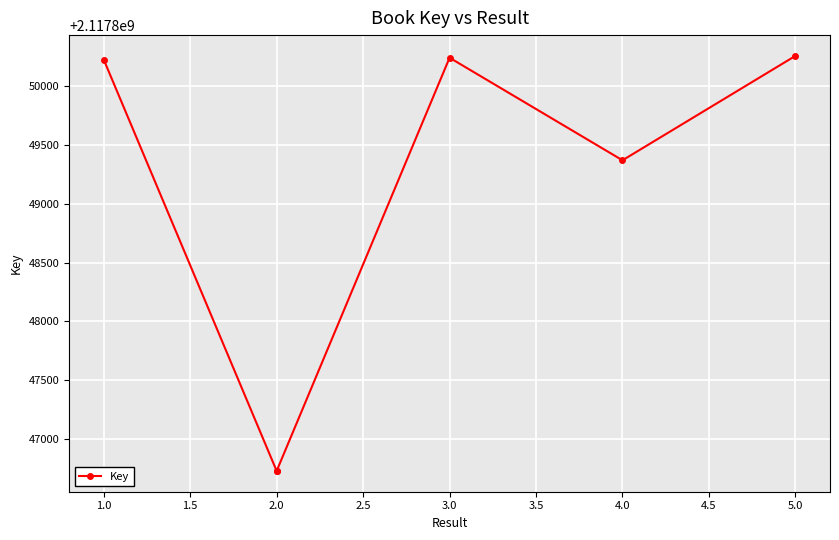

How many points are higher than both their immediate neighbors (excluding endpoints)?

1